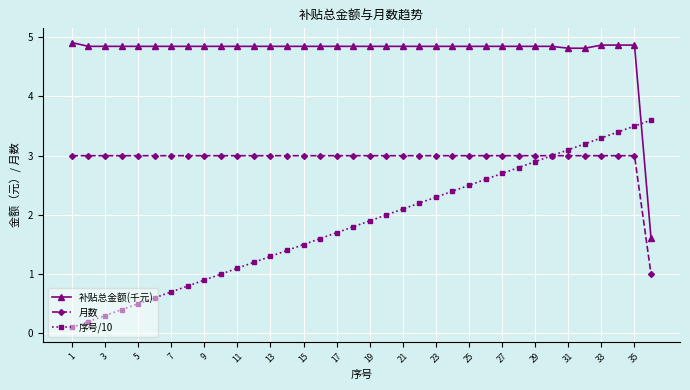

Reading left to right, extract all data points from this chart.

补贴总金额(千元): 4.9	4.8	4.8	4.8	4.8	4.8	4.8	4.8	4.8	4.8	4.8	4.8	4.8	4.8	4.8	4.8	4.8	4.8	4.8	4.8	4.8	4.8	4.8	4.8	4.8	4.8	4.8	4.8	4.8	4.8	4.8	4.8	4.9	4.9	4.9	1.6
月数: 3.0	3.0	3.0	3.0	3.0	3.0	3.0	3.0	3.0	3.0	3.0	3.0	3.0	3.0	3.0	3.0	3.0	3.0	3.0	3.0	3.0	3.0	3.0	3.0	3.0	3.0	3.0	3.0	3.0	3.0	3.0	3.0	3.0	3.0	3.0	1.0
序号/10: 0.1	0.2	0.3	0.4	0.5	0.6	0.7	0.8	0.9	1.0	1.1	1.2	1.3	1.4	1.5	1.6	1.7	1.8	1.9	2.0	2.1	2.2	2.3	2.4	2.5	2.6	2.7	2.8	2.9	3.0	3.1	3.2	3.3	3.4	3.5	3.6